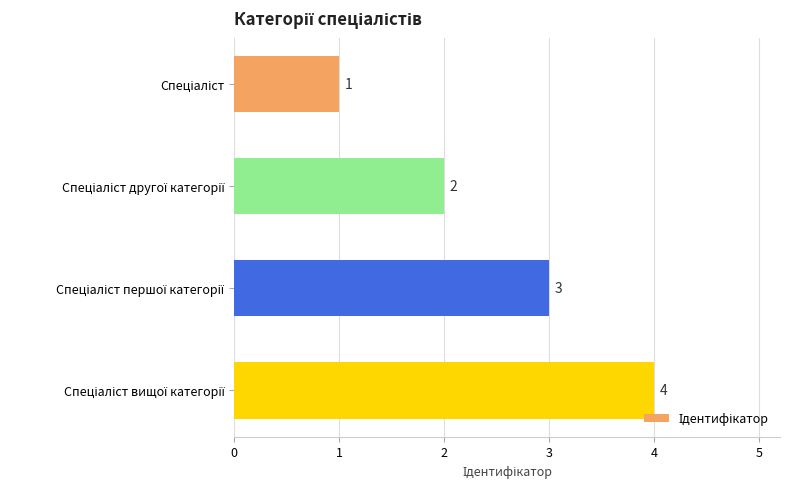

What is the minimum value shown in the chart?

1